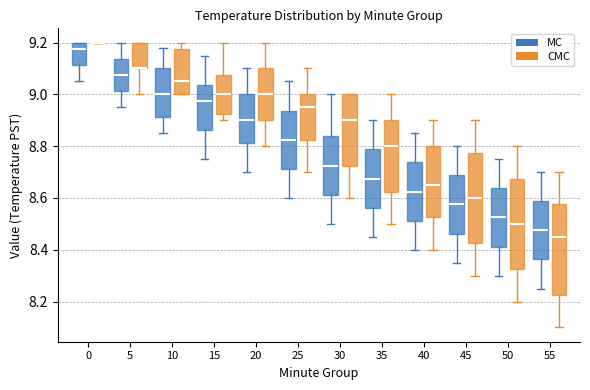

Where does the lower whisker of the box for 15 (MC) end on the y-axis? The values are not printed on the chart, so give them approximately, as read against the axis.

8.76